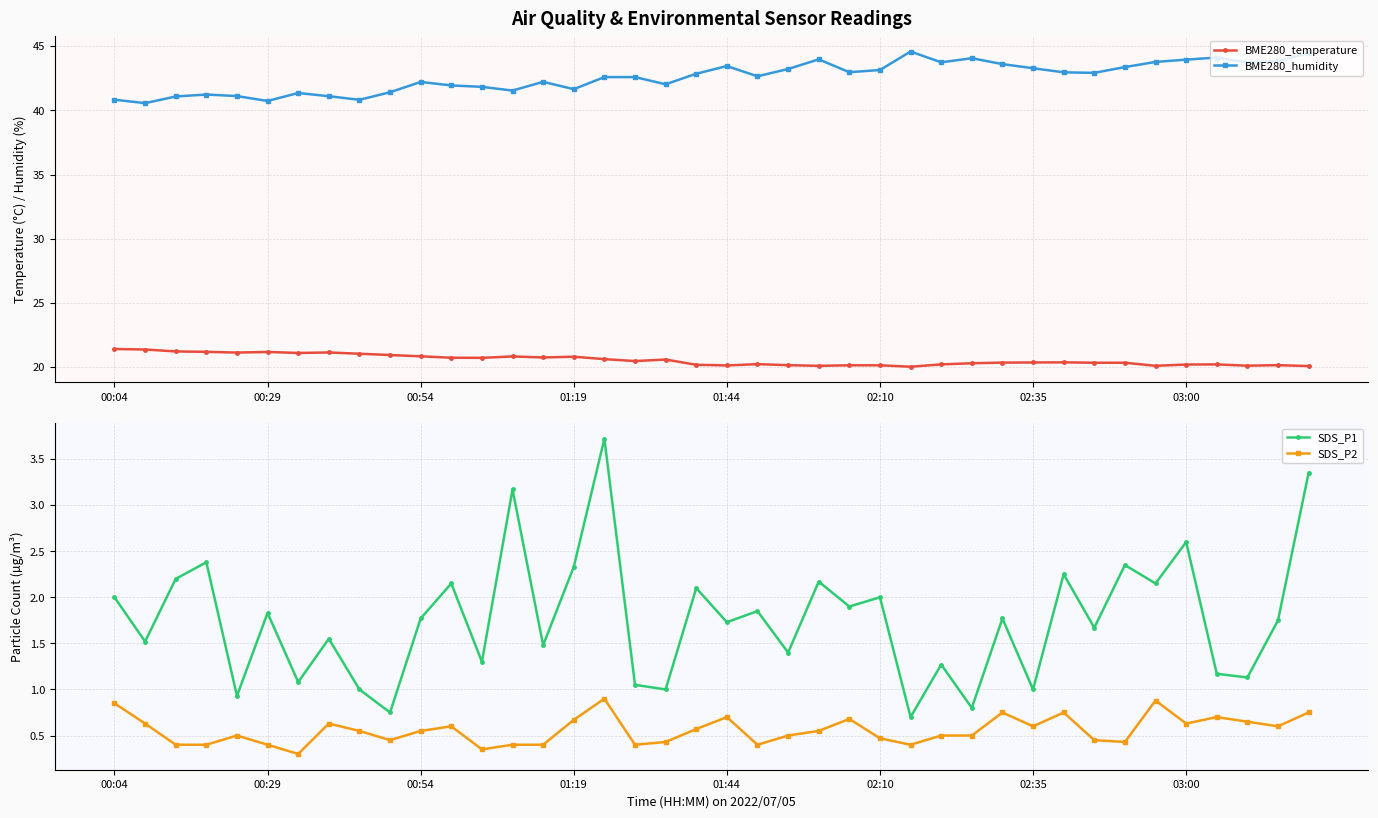

Reading left to right, list all the values displayed in this chart.

BME280_temperature: 21.4	21.4	21.2	21.2	21.1	21.2	21.1	21.1	21.0	20.9	20.8	20.7	20.7	20.8	20.8	20.8	20.6	20.5	20.6	20.2	20.1	20.2	20.1	20.1	20.1	20.1	20.0	20.2	20.3	20.4	20.4	20.4	20.3	20.3	20.1	20.2	20.2	20.1	20.1	20.1
BME280_humidity: 40.8	40.6	41.1	41.2	41.1	40.7	41.4	41.1	40.8	41.4	42.2	41.9	41.8	41.5	42.2	41.6	42.6	42.6	42.0	42.9	43.5	42.6	43.2	44.0	43.0	43.1	44.6	43.7	44.1	43.6	43.3	43.0	42.9	43.4	43.8	44.0	44.1	43.7	43.8	44.5
SDS_P1: 2.0	1.5	2.2	2.4	0.9	1.8	1.1	1.6	1.0	0.8	1.8	2.1	1.3	3.2	1.5	2.3	3.7	1.1	1.0	2.1	1.7	1.9	1.4	2.2	1.9	2.0	0.7	1.3	0.8	1.8	1.0	2.2	1.7	2.4	2.1	2.6	1.2	1.1	1.8	3.4
SDS_P2: 0.8	0.6	0.4	0.4	0.5	0.4	0.3	0.6	0.6	0.5	0.6	0.6	0.3	0.4	0.4	0.7	0.9	0.4	0.4	0.6	0.7	0.4	0.5	0.6	0.7	0.5	0.4	0.5	0.5	0.8	0.6	0.8	0.5	0.4	0.9	0.6	0.7	0.7	0.6	0.8